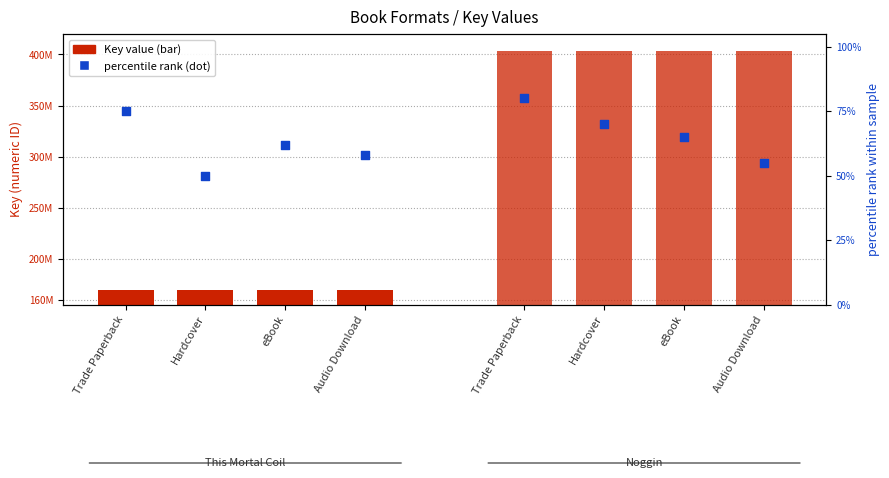

Which series has the largest total across all categories?

Key (Noggin)